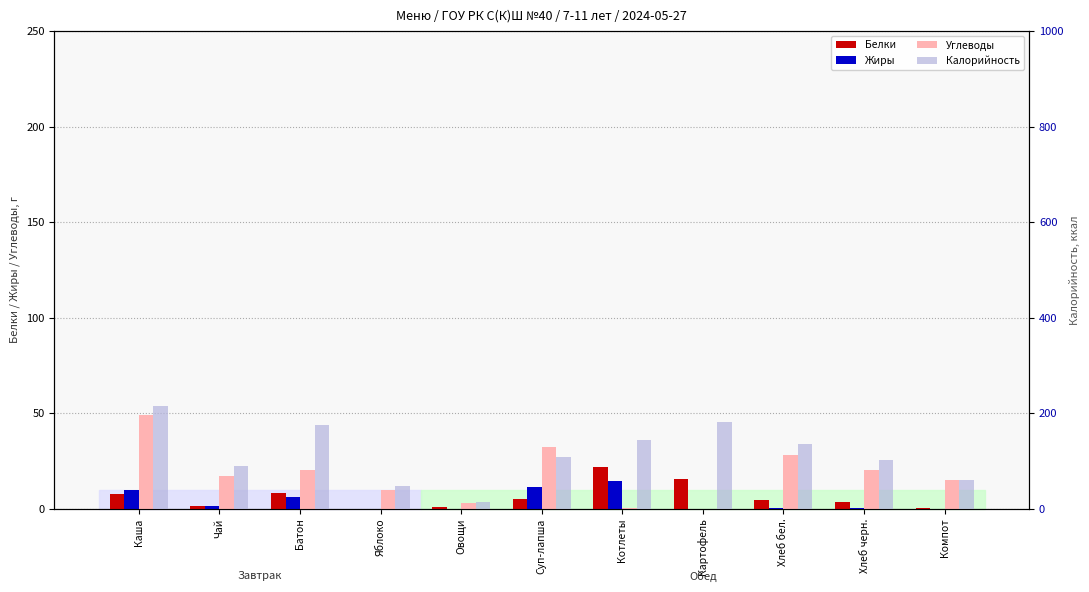

What position from the right is Хлеб бел.?

3